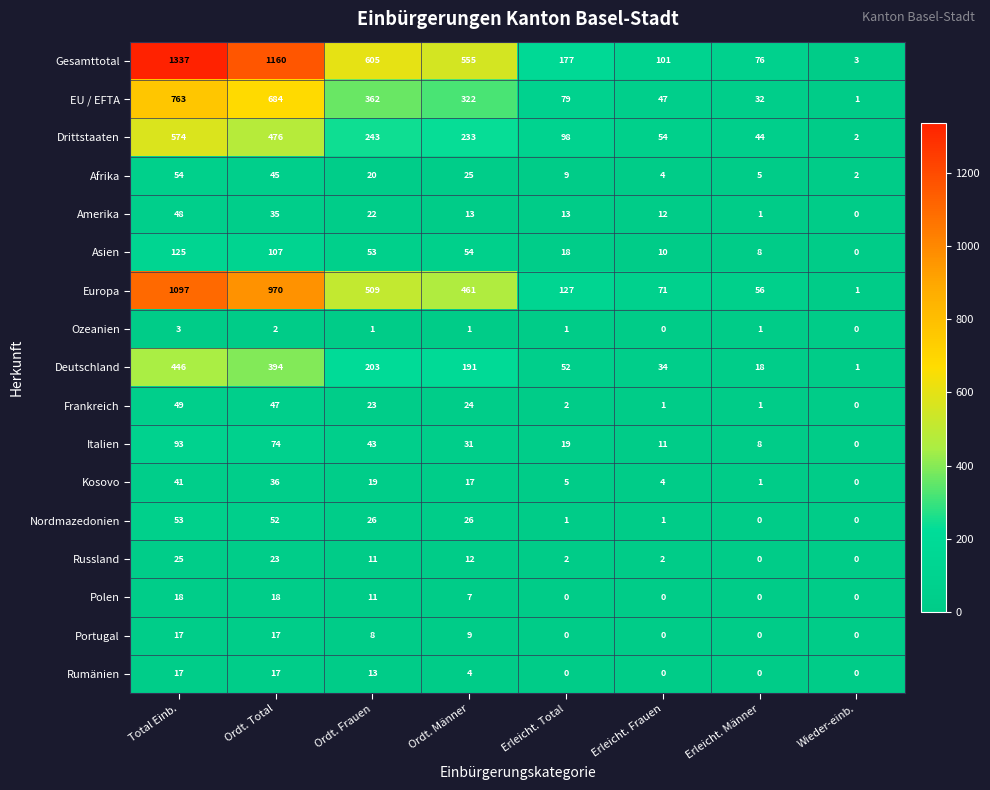

At which label does Europa reach its peak?

Total Einb.